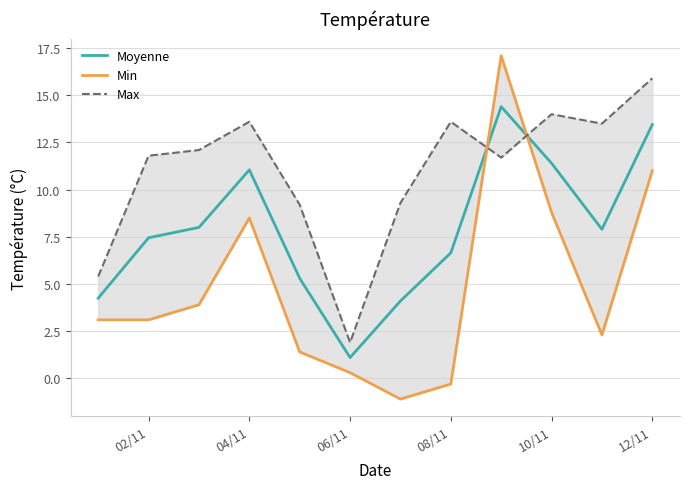

True or false: Min has more than 0 points higher than both neighbors.

True